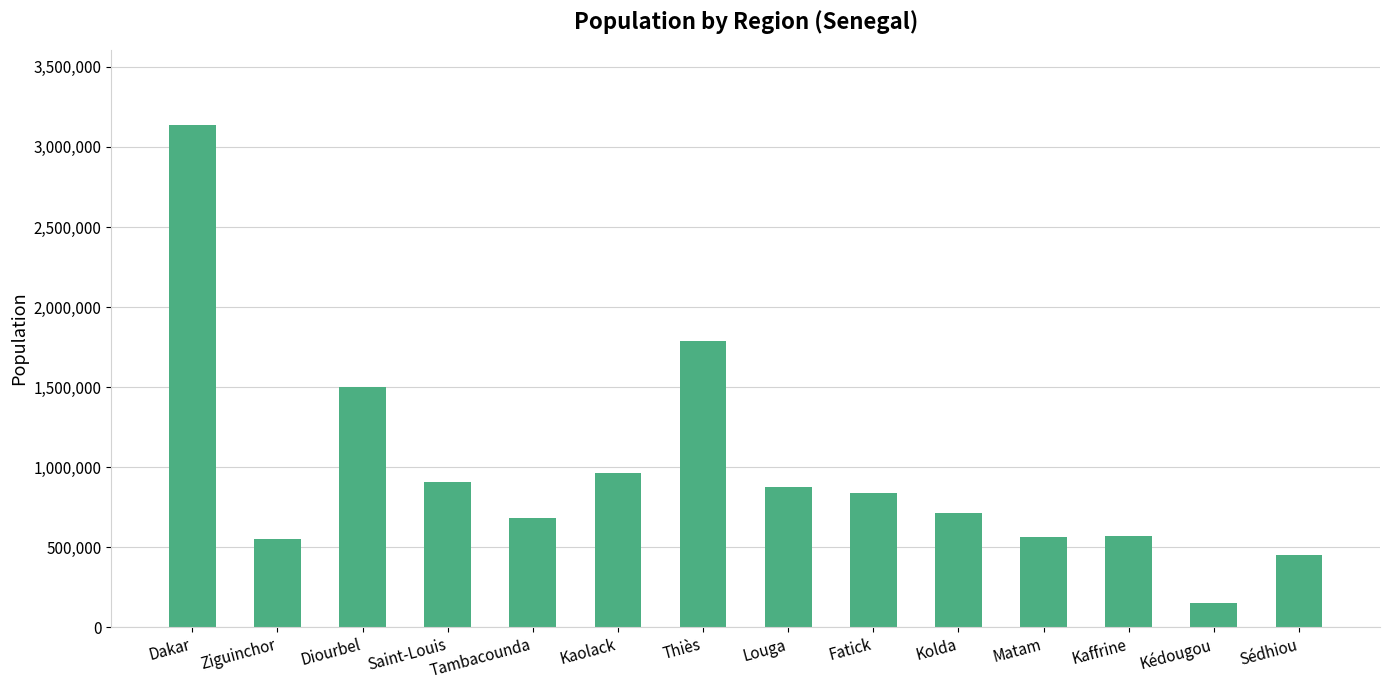

What is the value of the 2nd bar from the left?

549151